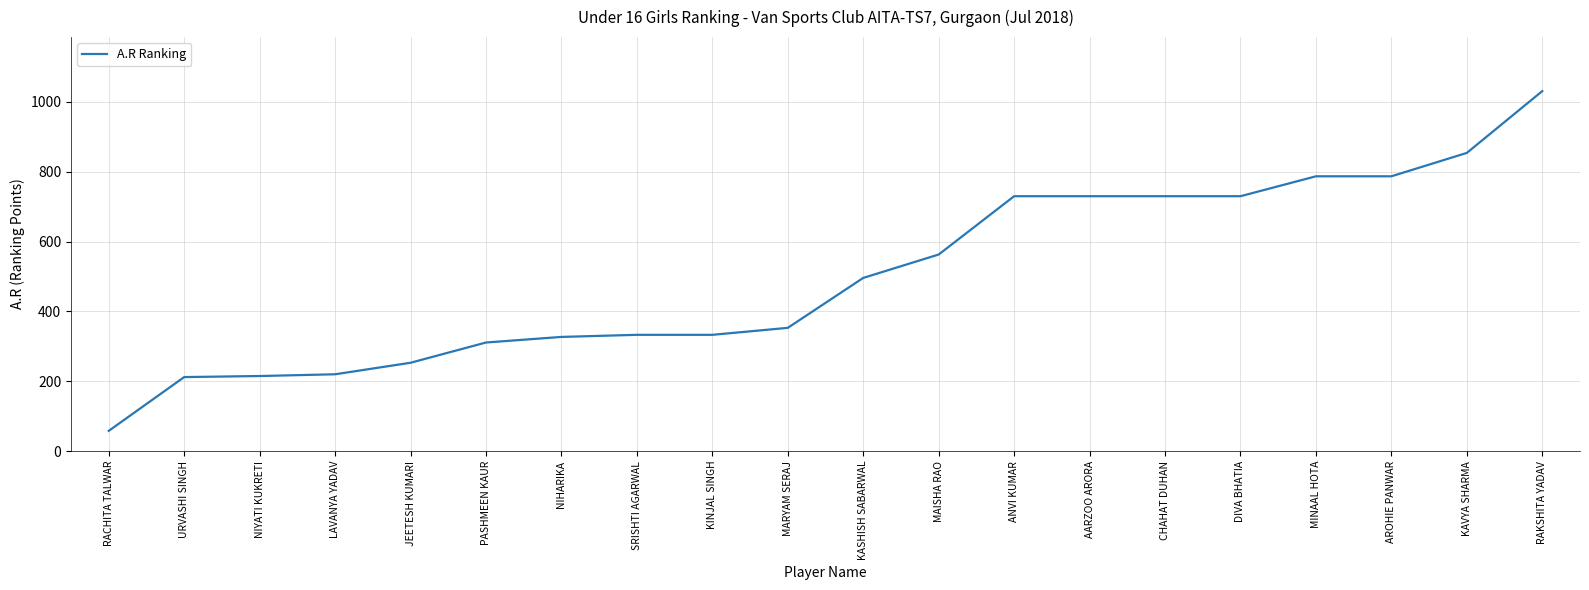

What is the difference between the values at JEETESH KUMARI and MINAAL HOTA?

534